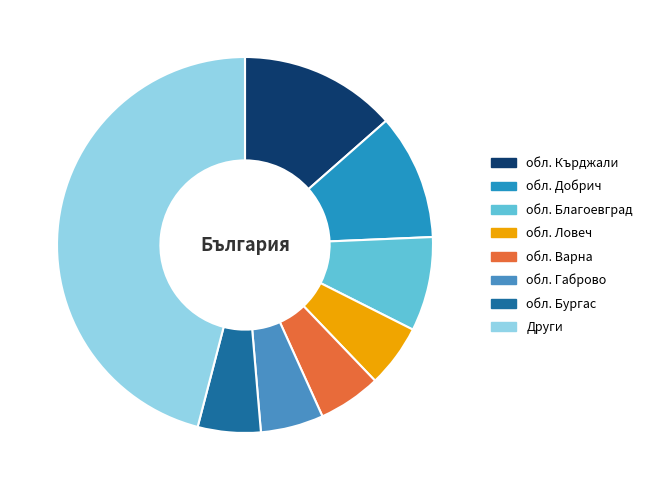

True or false: обл. Добрич accounts for 11% of the total.

True